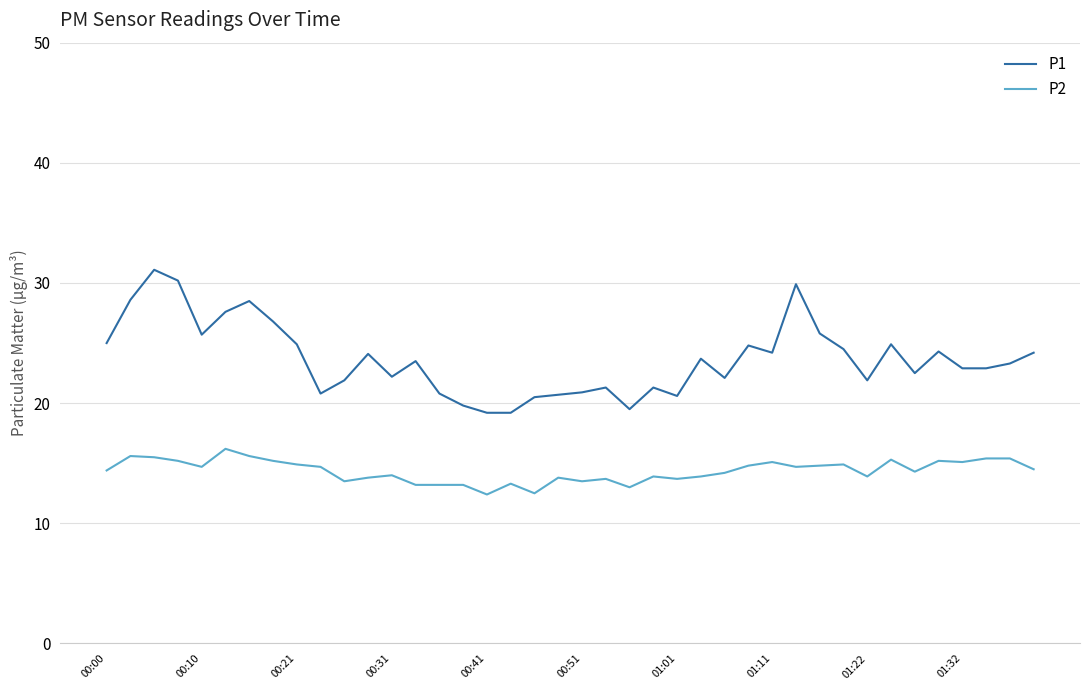

What is the minimum value shown in the chart?

12.4